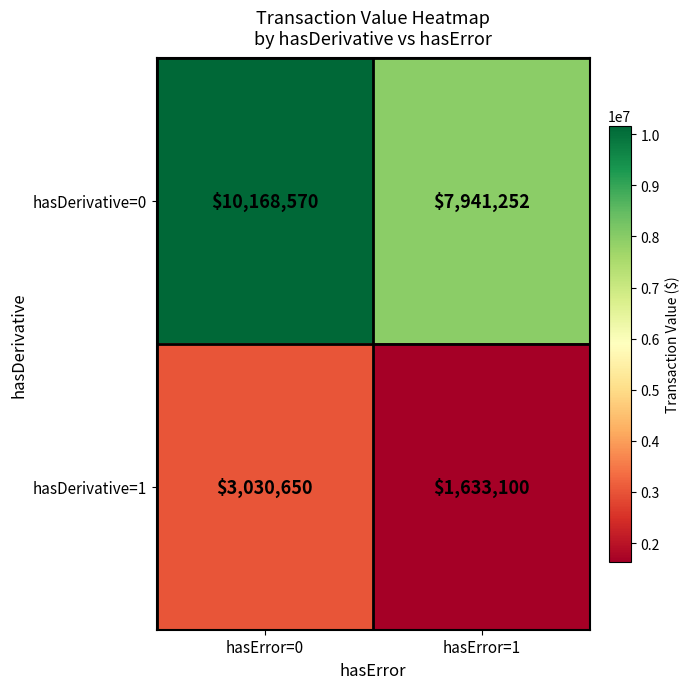

Rank the series by their average value, from highest to lowest.

hasDerivative=0, hasDerivative=1